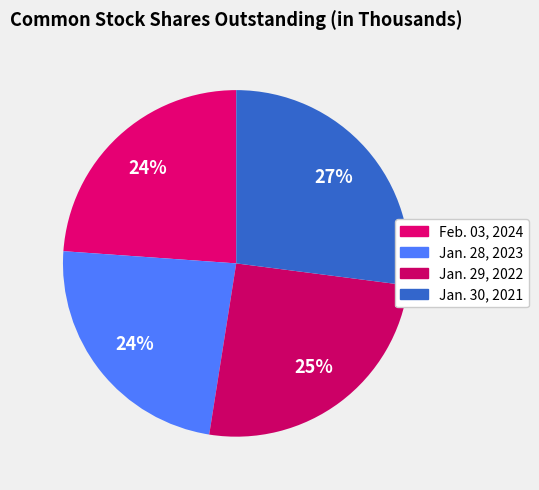

True or false: Jan. 29, 2022 accounts for 25% of the total.

True